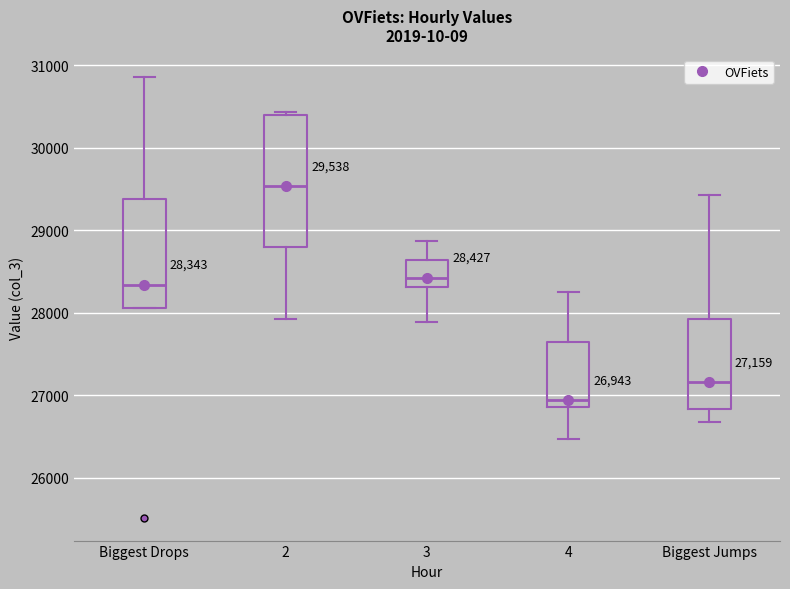

Which box's median line is the lowest?

4